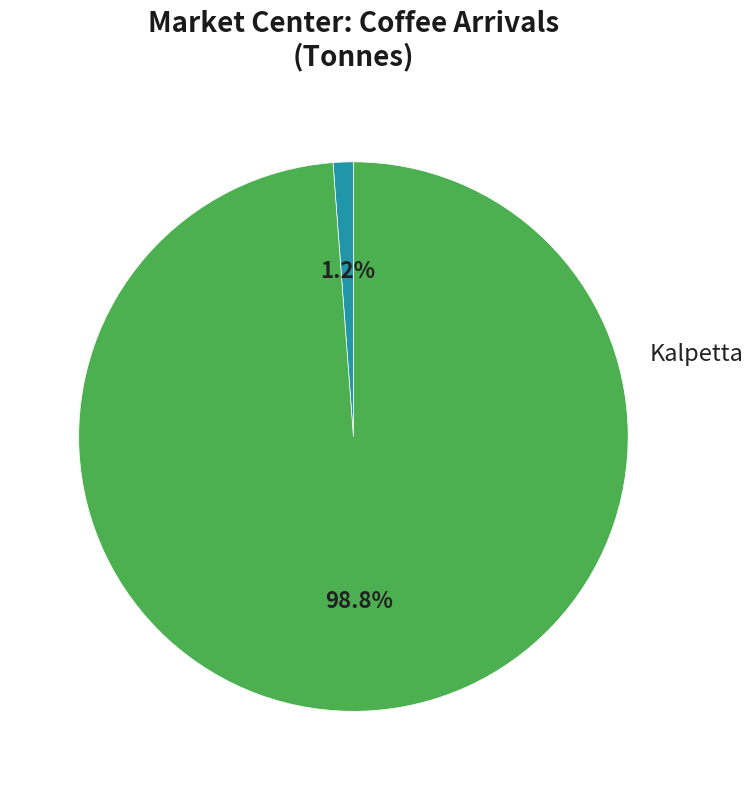

Is there any slice that represents more than half of the pie?

Yes